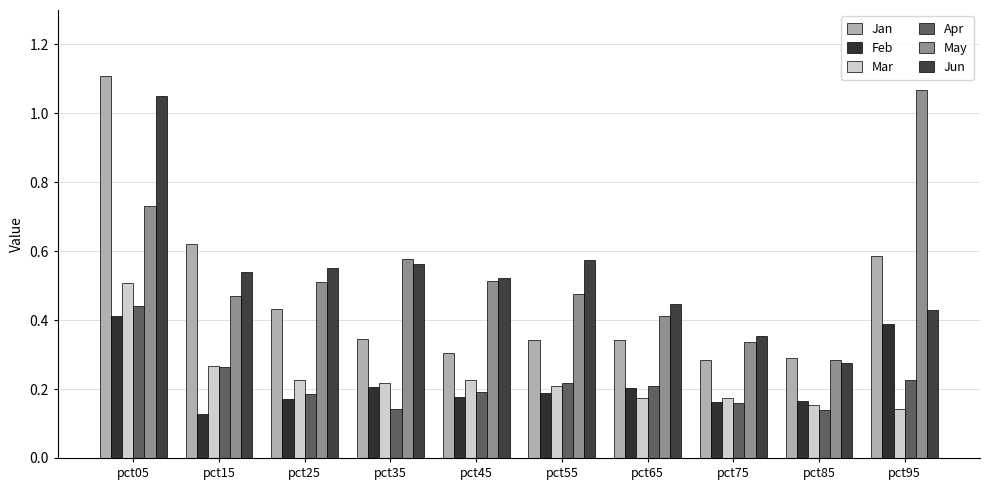

Is it true that Apr equals 0.1 at pct65?

False